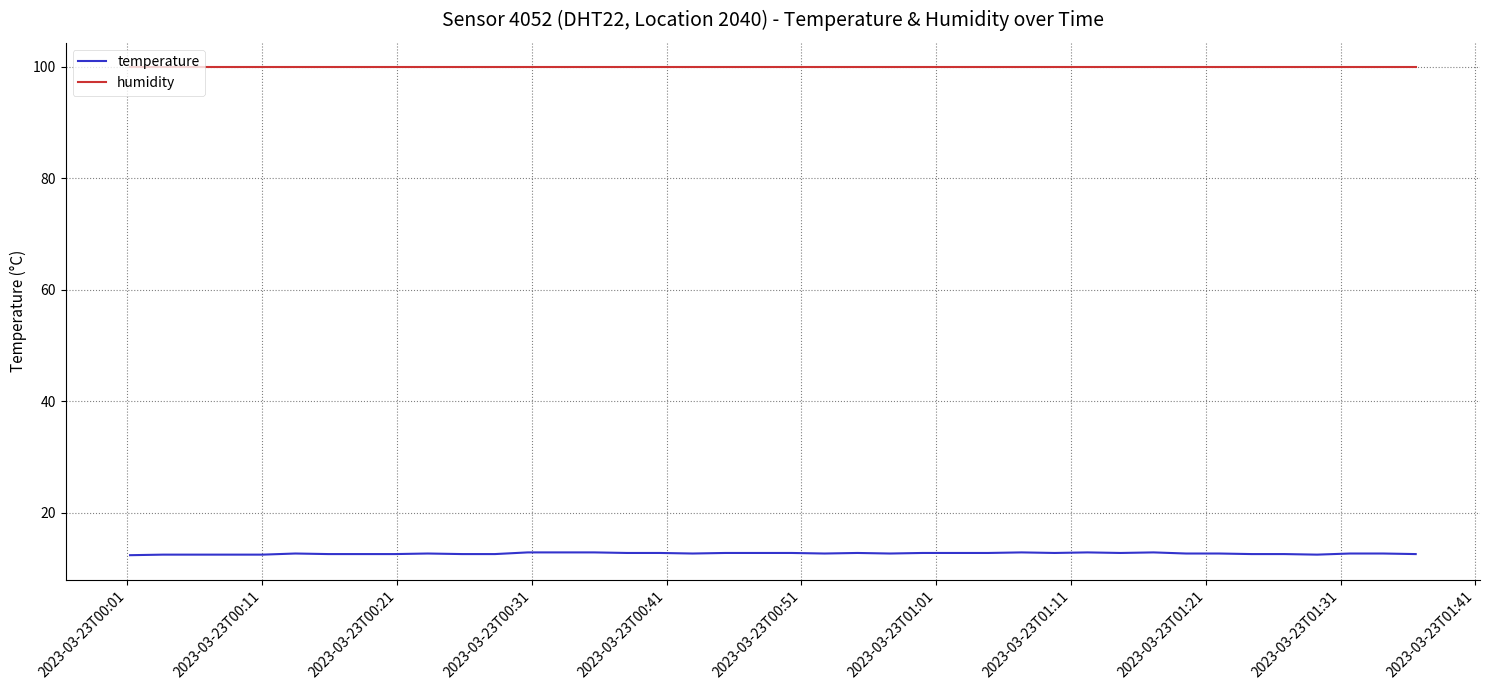

Which series has the largest total across all categories?

humidity